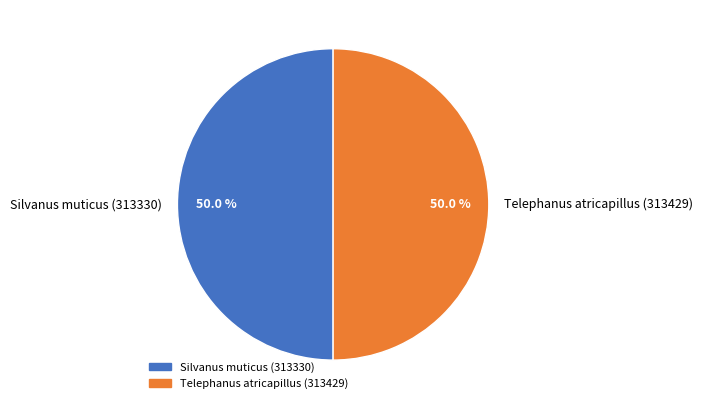

Do Telephanus atricapillus (313429) and Silvanus muticus (313330) together represent more than half of the pie?

Yes